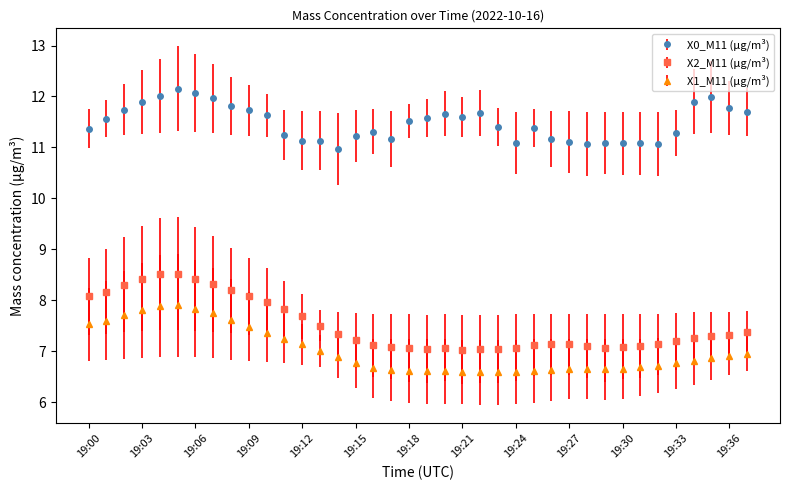

Does the chart have visible grid lines?

No